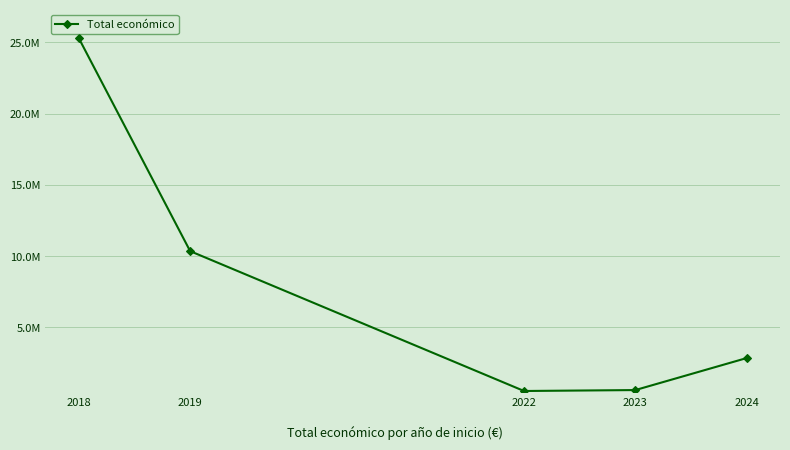

List the labels in order of value, smallest first.

2022, 2023, 2024, 2019, 2018